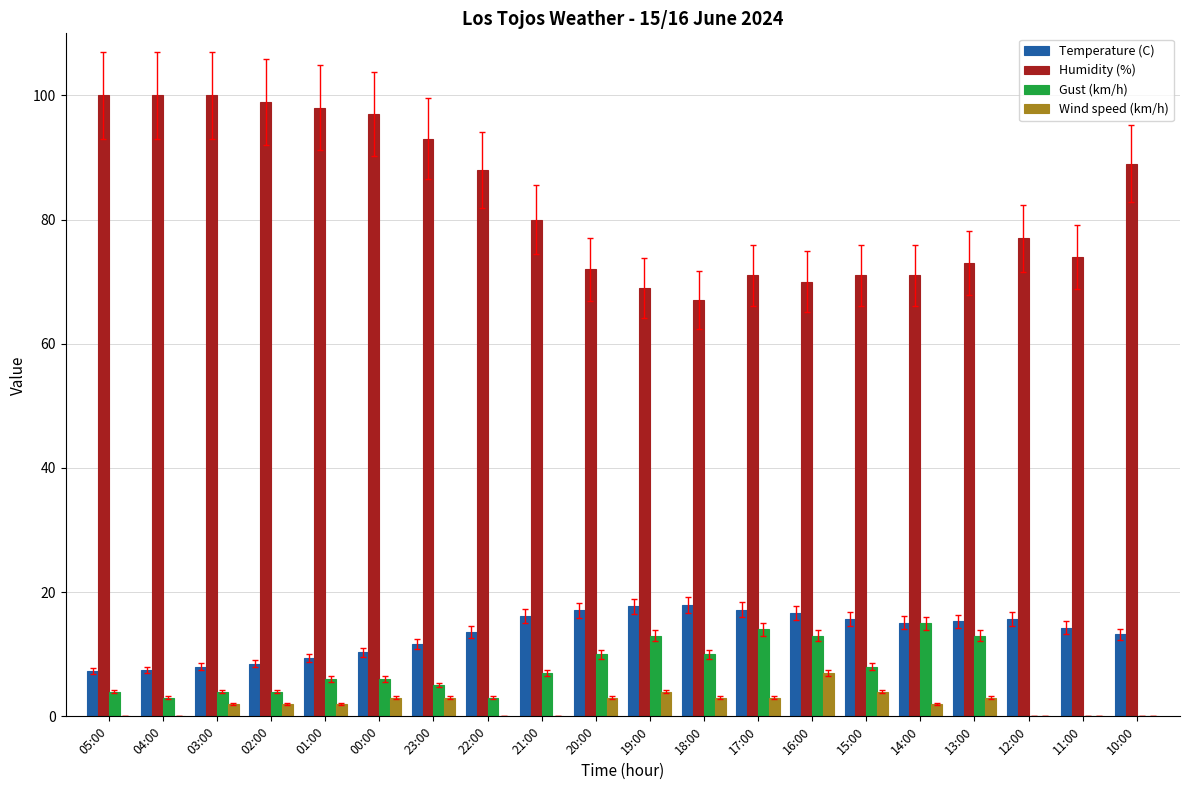

Is it true that Gust (km/h) equals 0.0 at 10:00?

True